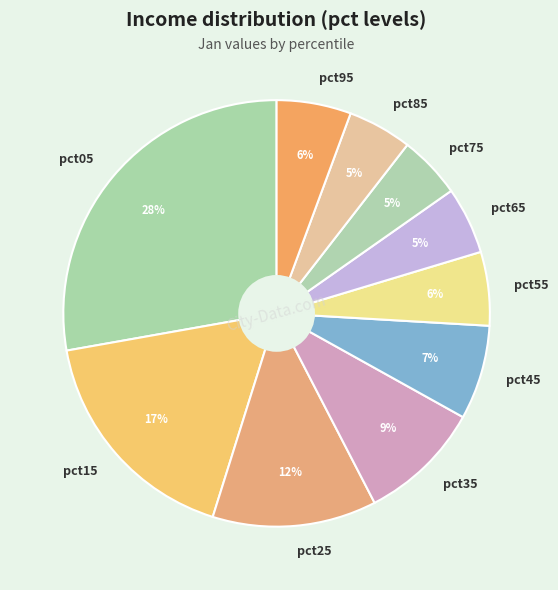

What is the ratio of the value at pct25 to the value at pct05?

0.4